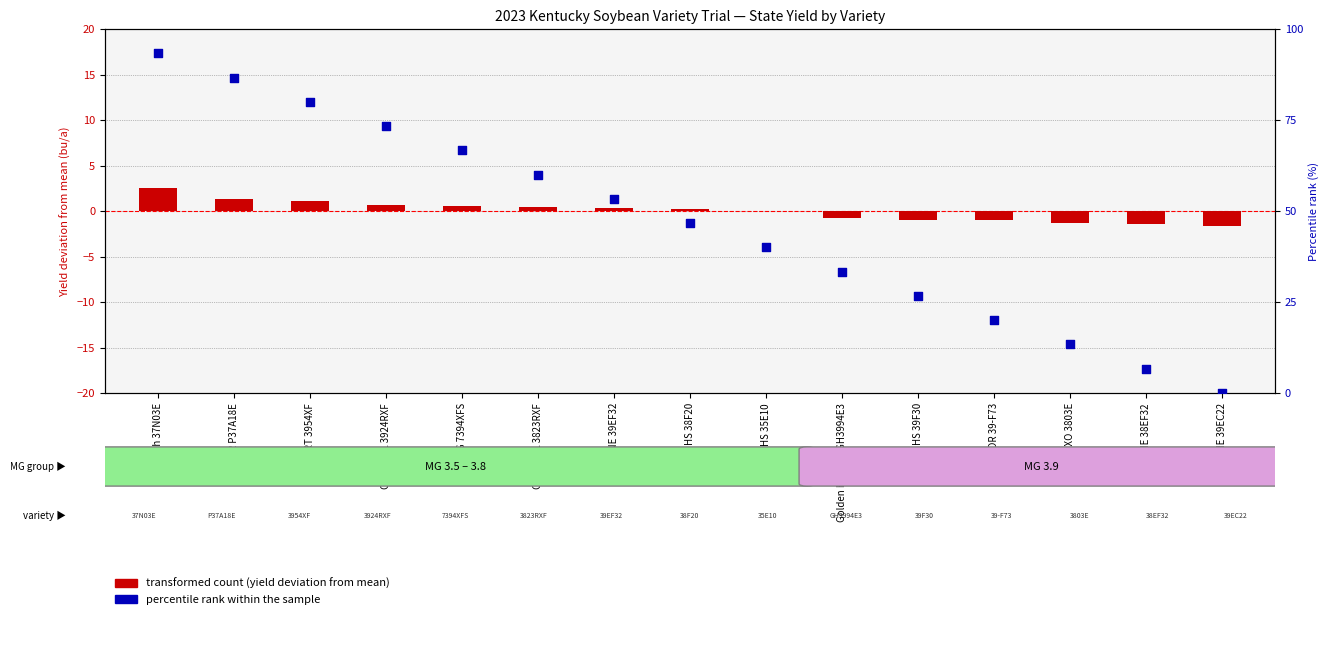

What are all the series names shown in the legend?

transformed count, percentile rank within the sample